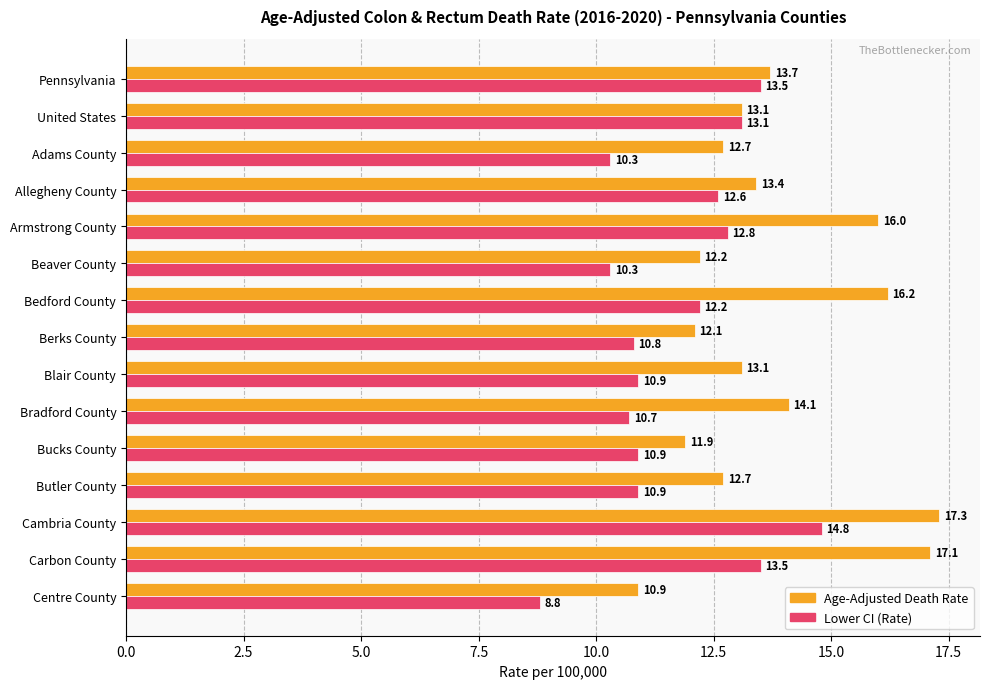

How many series are shown in this chart?

2